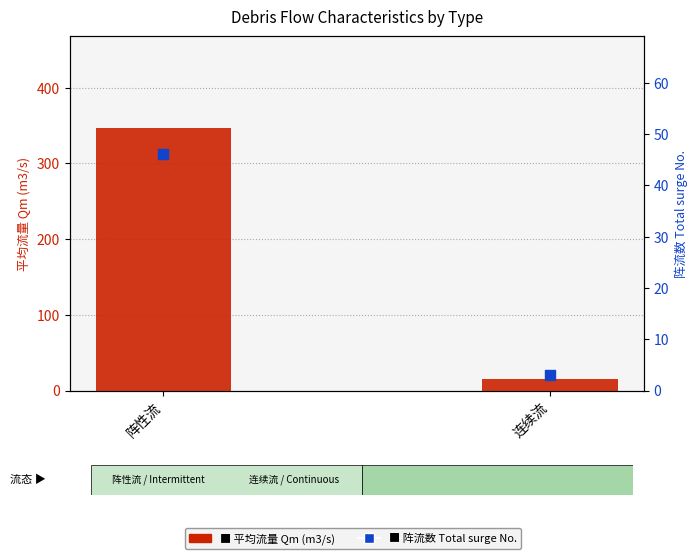

At which category is the sum across all series the highest?

阵性流